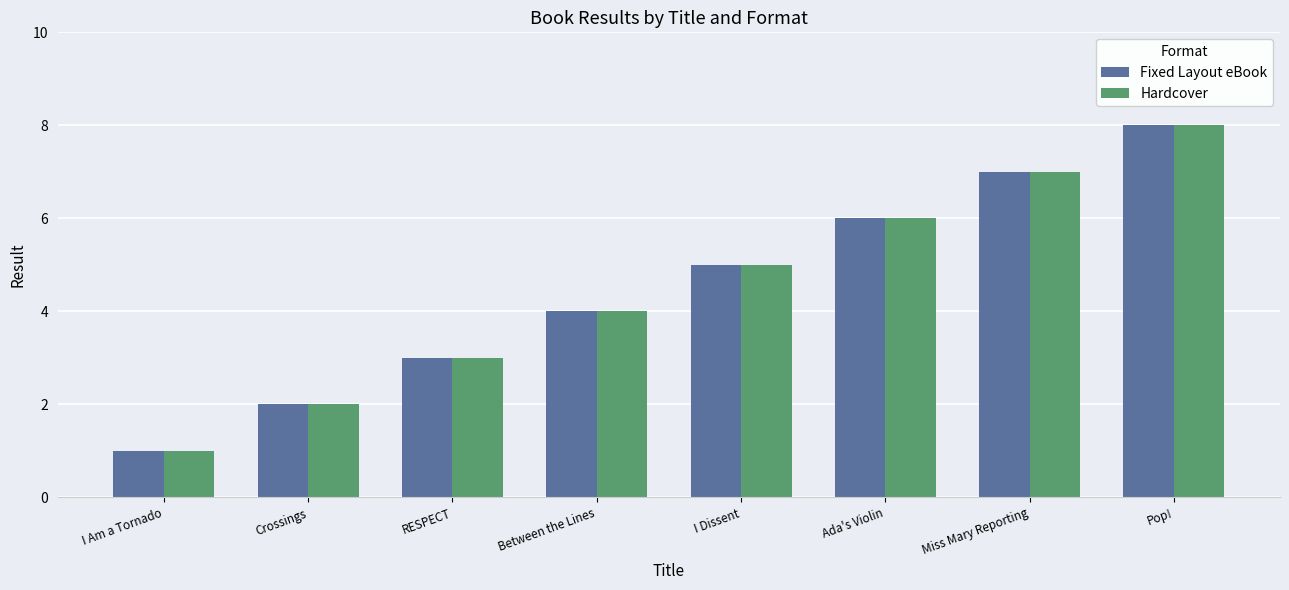

What is the difference between the maximum and second lowest values in the Fixed Layout eBook series?

6